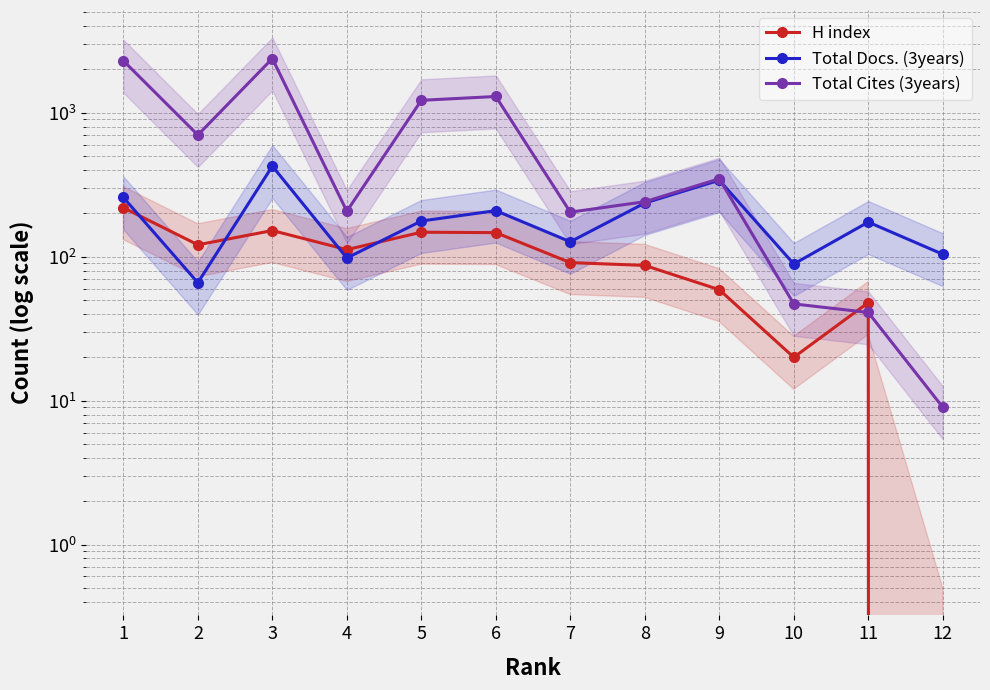

How many data points does each series have?

12